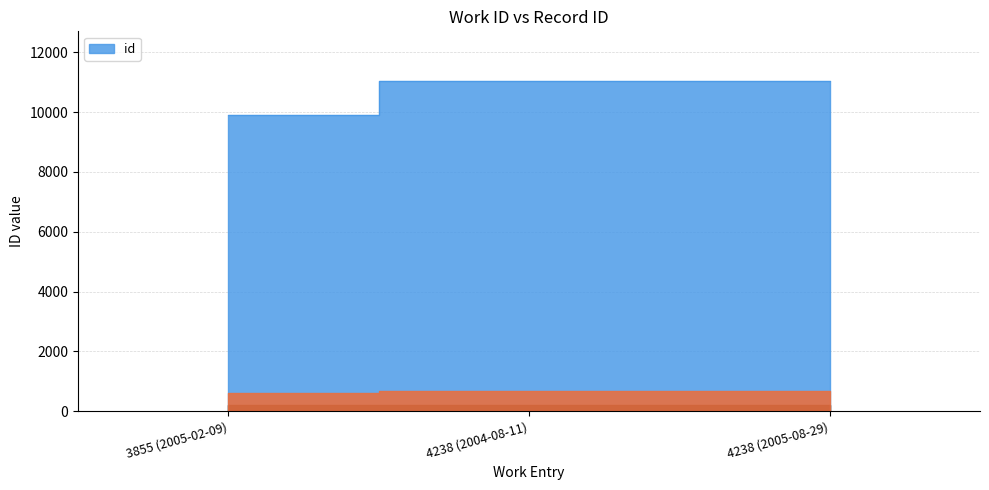

What is the average value?

10658